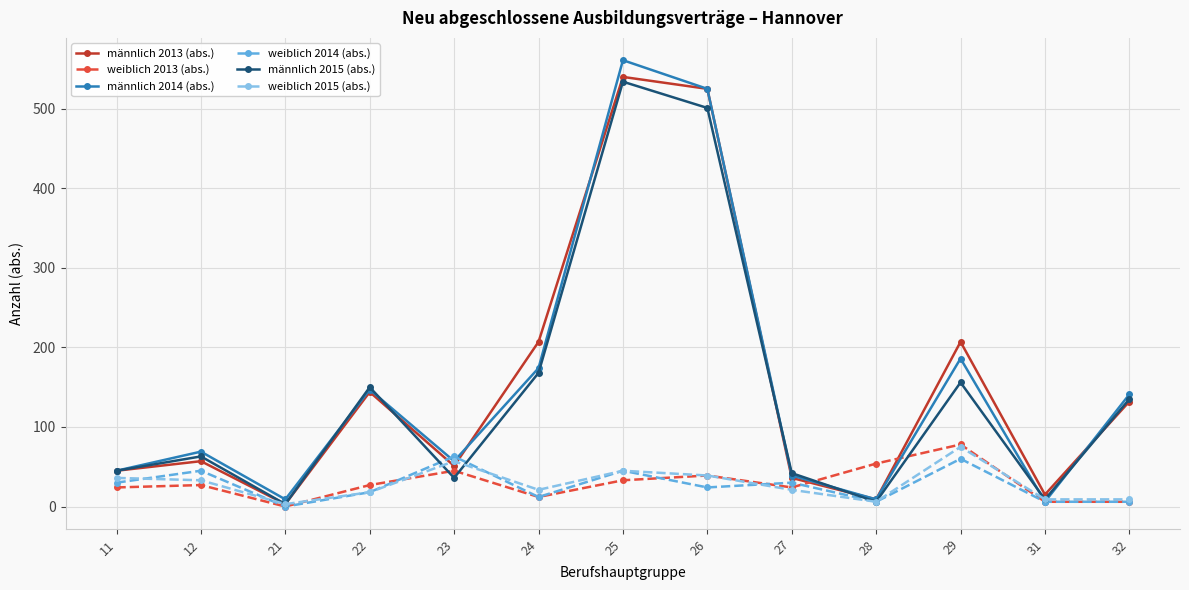

What is the difference between the second highest and second lowest values in the männlich 2015 (abs.) series?

495